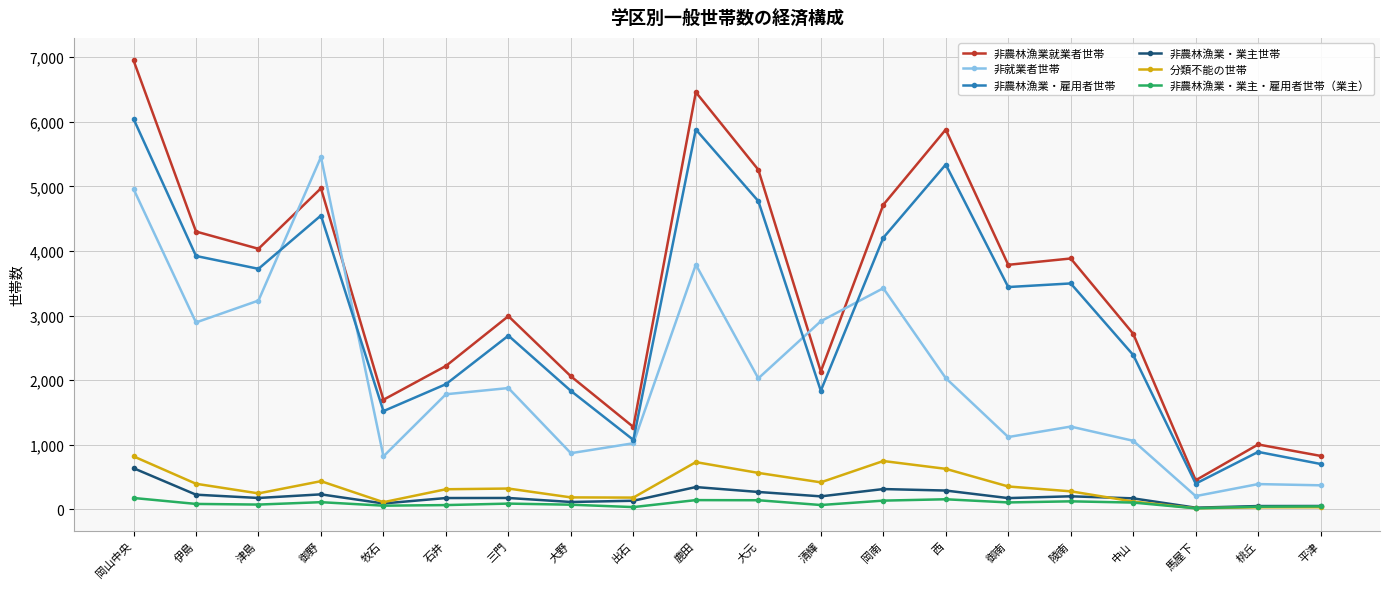

True or false: 非農林漁業・業主世帯 has more than 0 points higher than both neighbors.

True